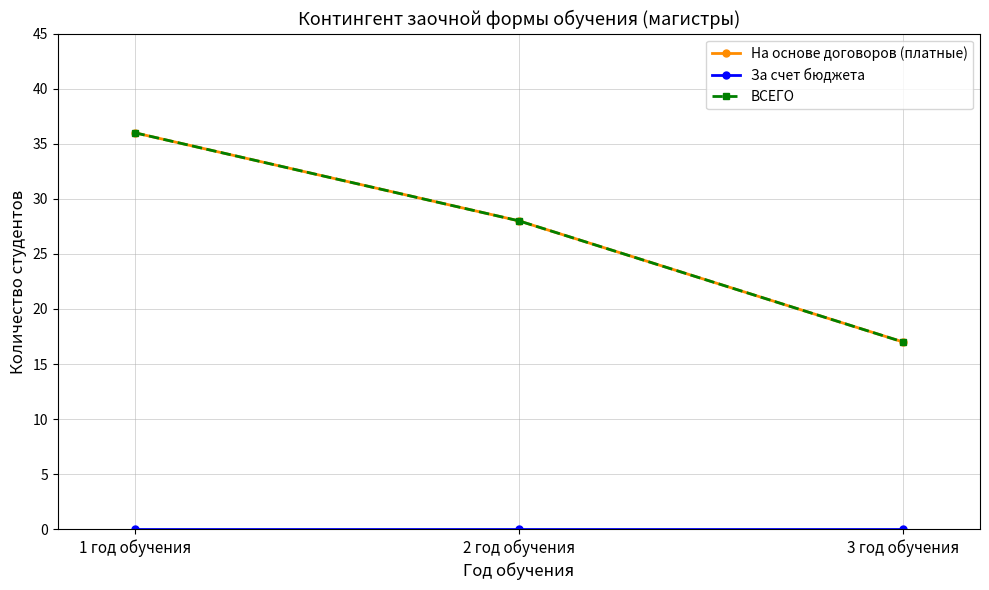

Rank the categories by На основе договоров (платные) value from highest to lowest.

1 год обучения, 2 год обучения, 3 год обучения